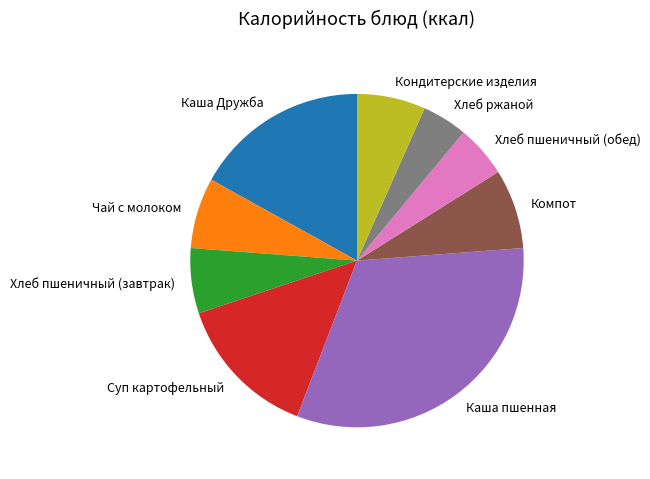

Count the number of slices in the pie.

9